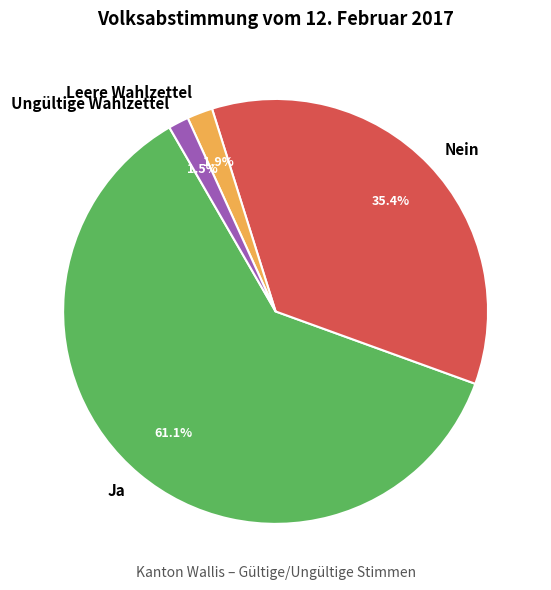

Combined, what portion of the pie is Ja and Ungültige Wahlzettel?

62.7%